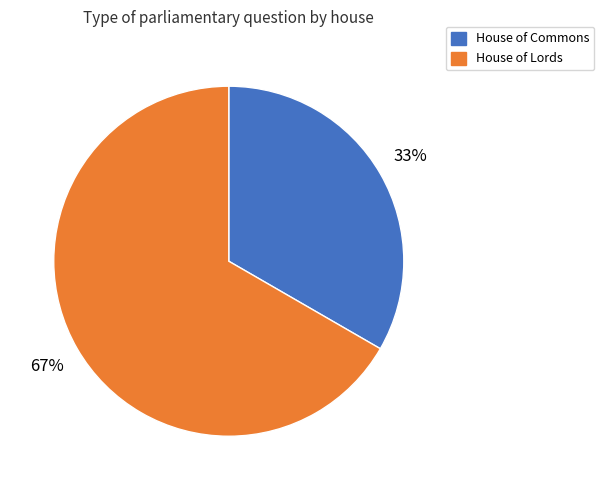

How many slices are in this pie chart?

2